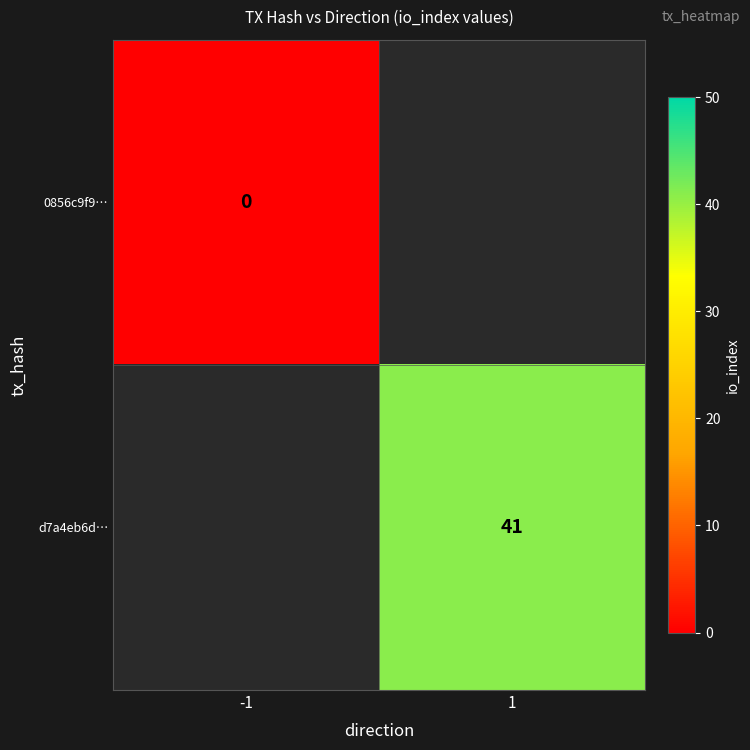

The value of d7a4eb6d… at 1 is 56. True or false?

False